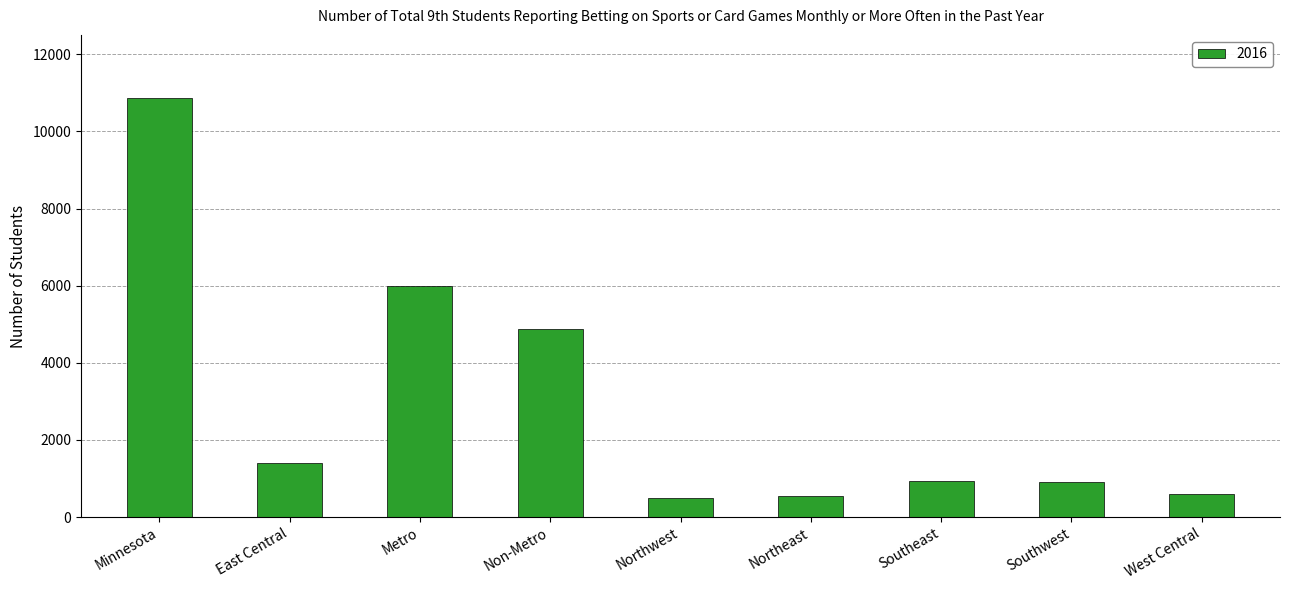

What is the sum of all values?

26621